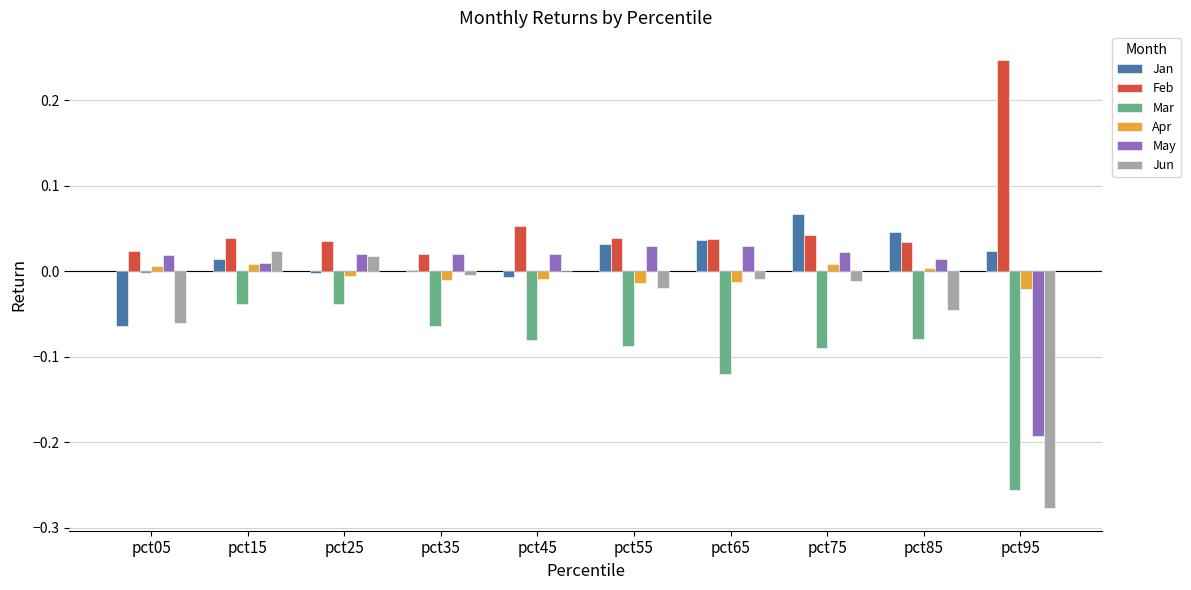

The Jun series shows -0.0 at pct75. True or false?

True